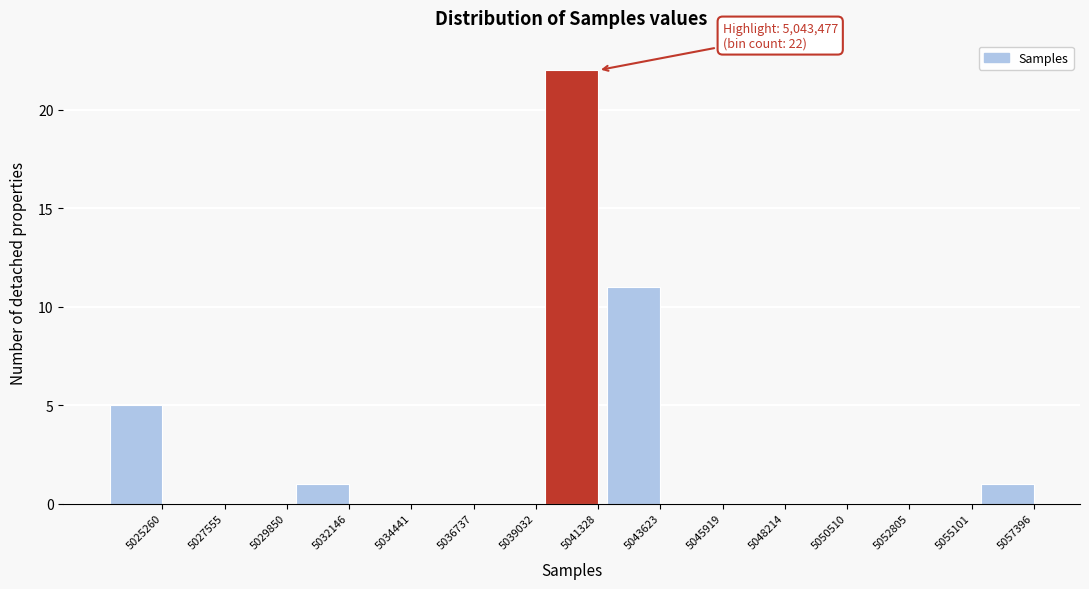

Reading right to left, extract all data points from this chart.

5057396=1	5055101=0	5052805=0	5050510=0	5048214=0	5045919=0	5043623=11	5041328=22	5039032=0	5036737=0	5034441=0	5032146=1	5029850=0	5027555=0	5025260=5